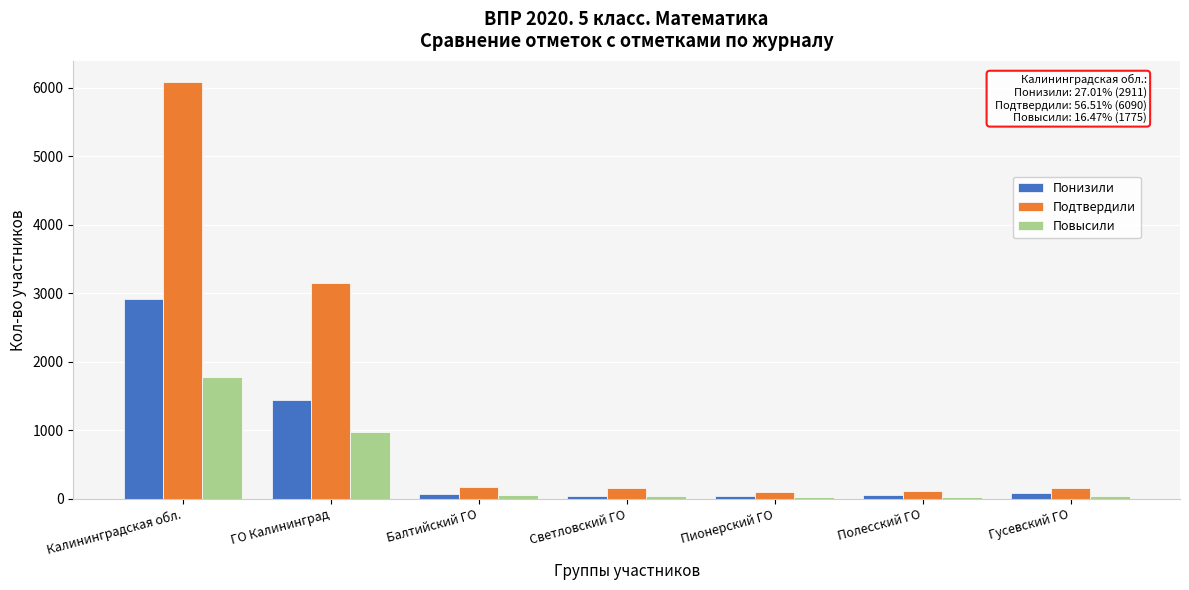

What is the highest value of the Повысили series?

1775